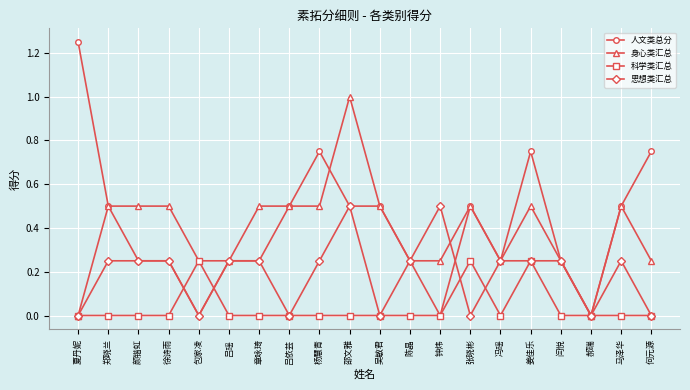

True or false: 思想类汇总 and 科学类汇总 intersect in this chart.

True